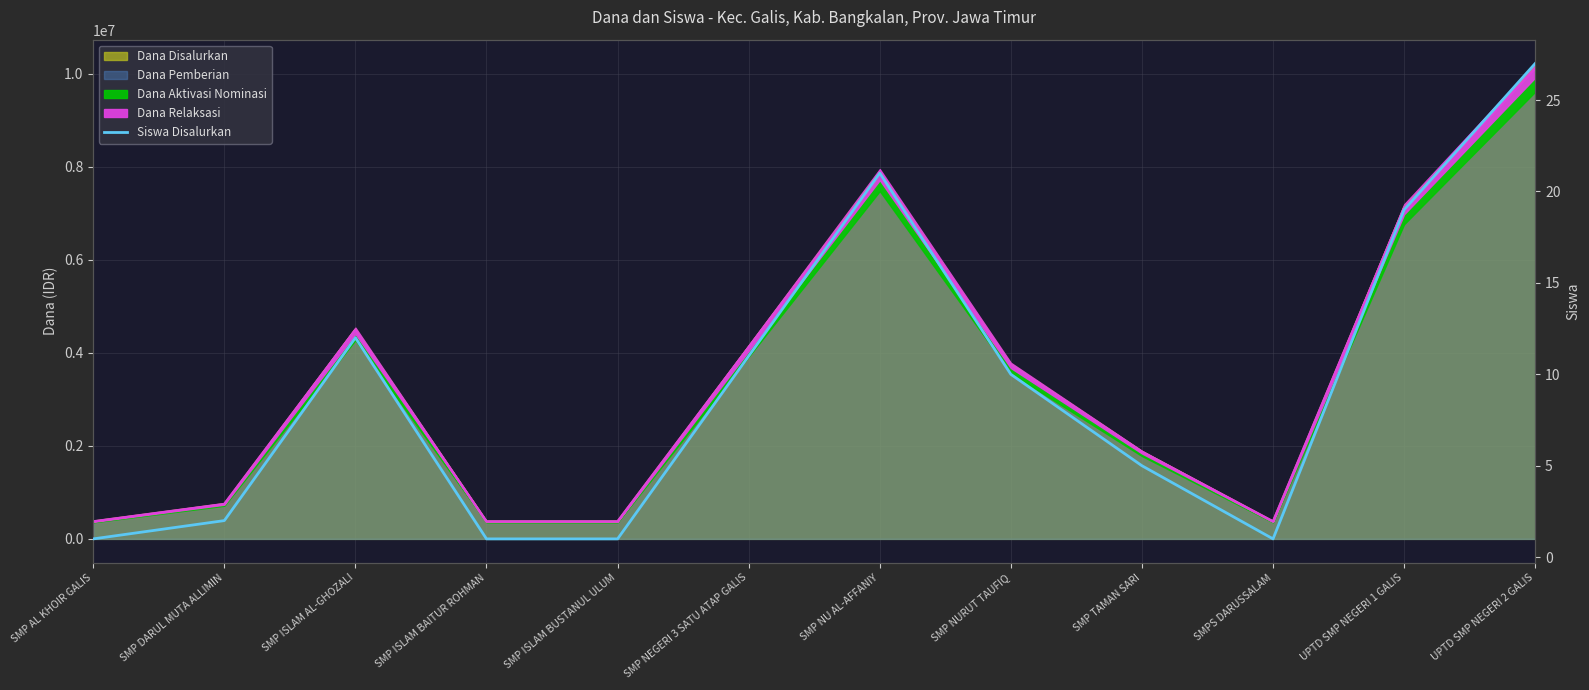

Is it true that the value at SMP TAMAN SARI is 5?

True